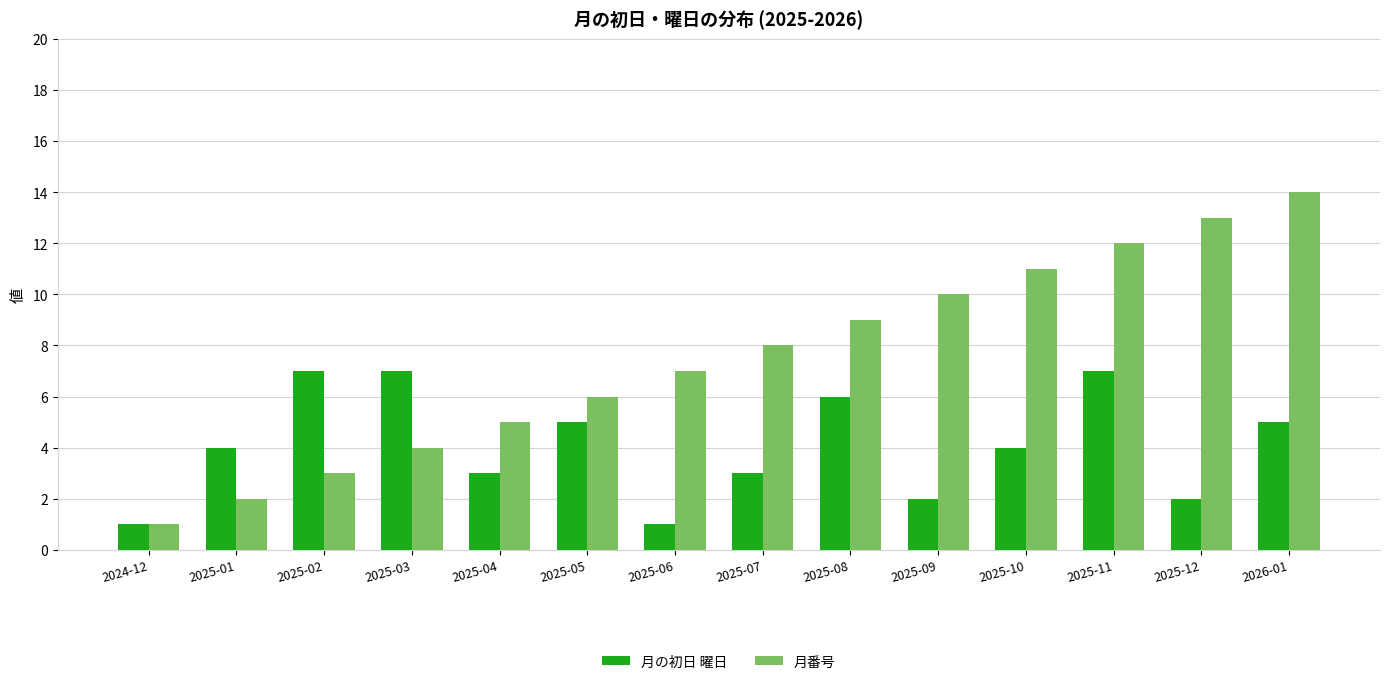

What is the label of the 1st bar from the right?

2026-01